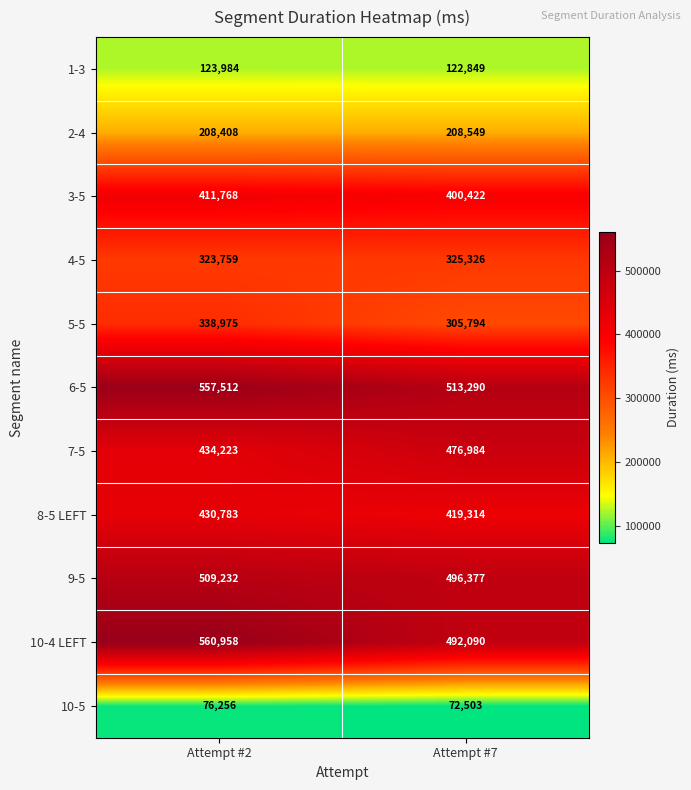

What is the greatest value displayed?

560958